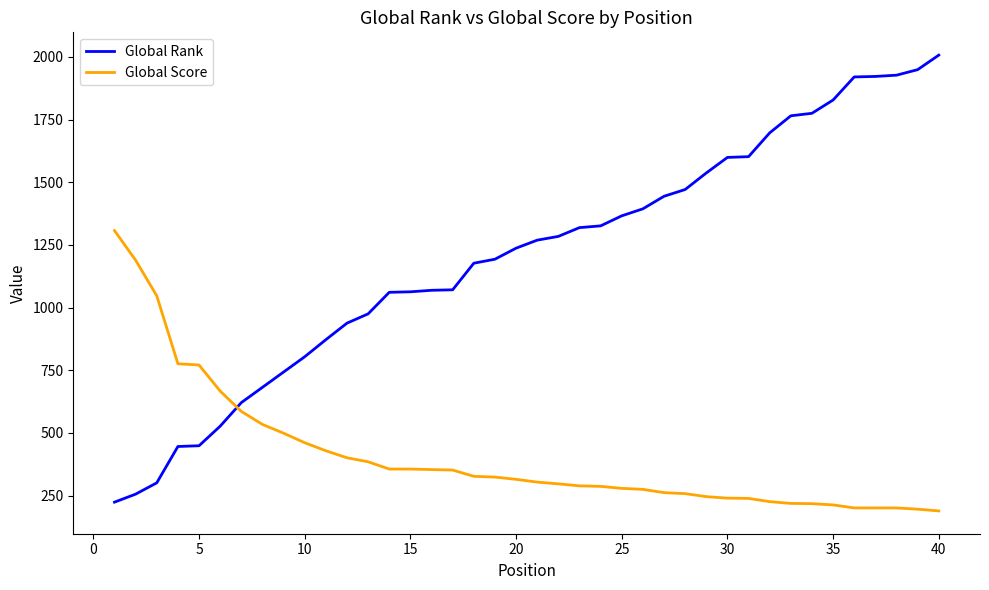

List the series in order of their peak value, highest first.

Global Rank, Global Score